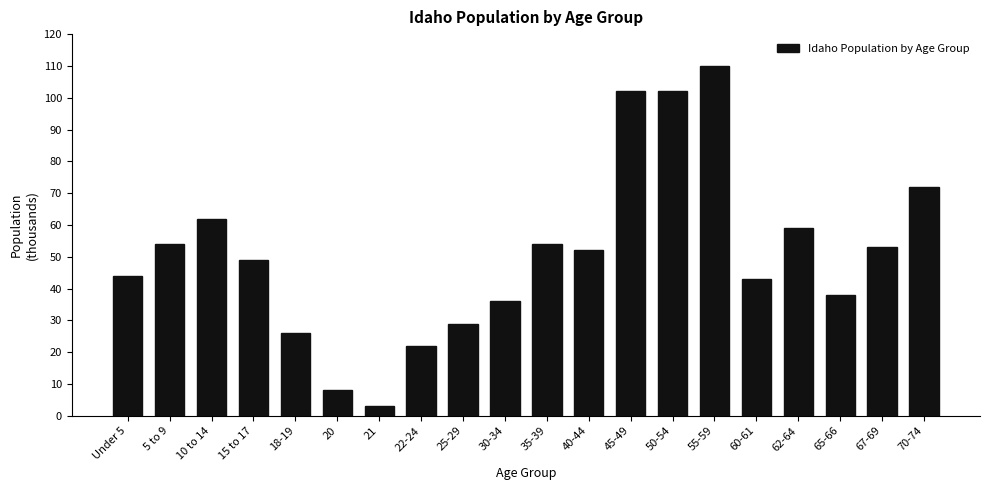

Reading right to left, what are all the values shown in this chart?

72	53	38	59	43	110	102	102	52	54	36	29	22	3	8	26	49	62	54	44